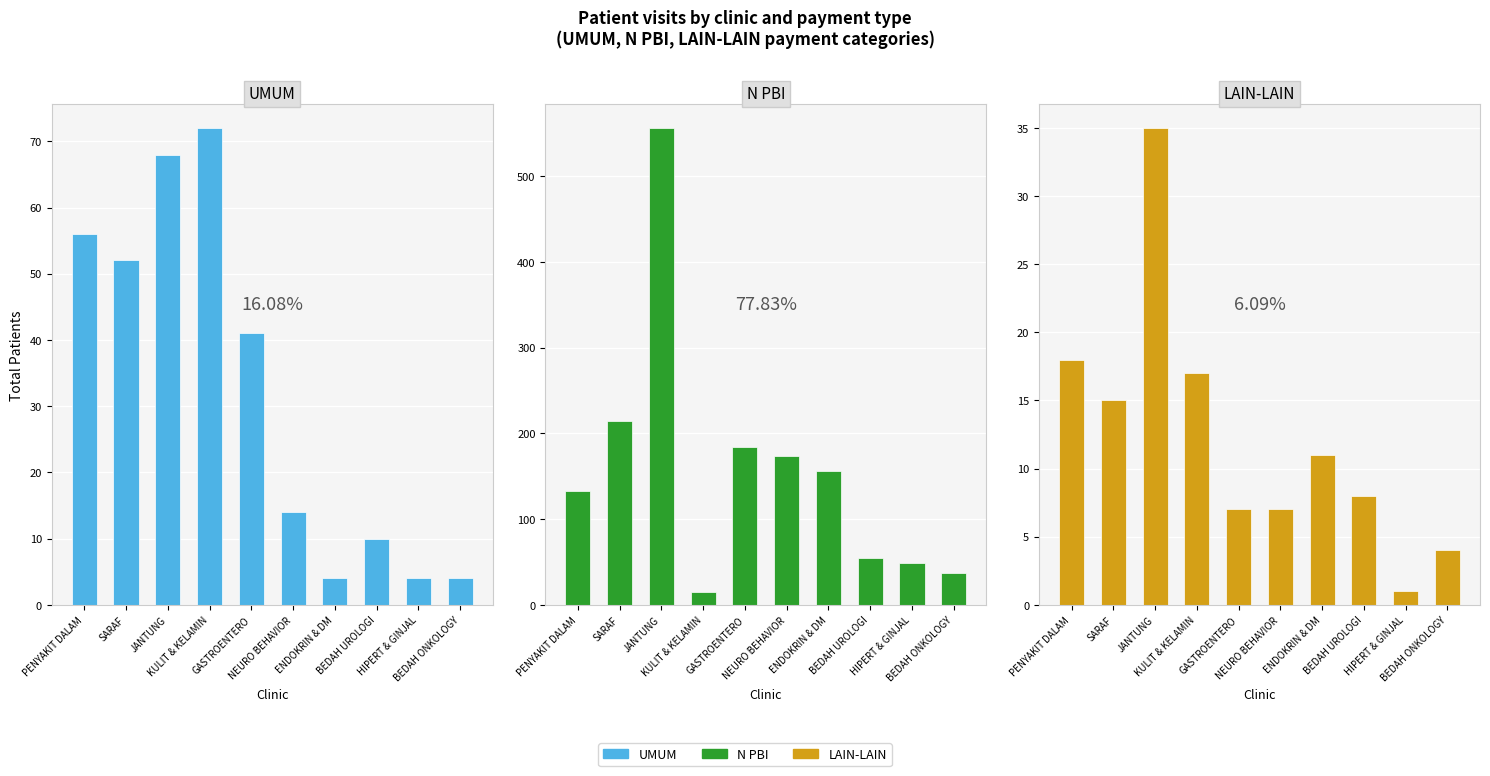

Which label corresponds to the largest value in the chart?

JANTUNG